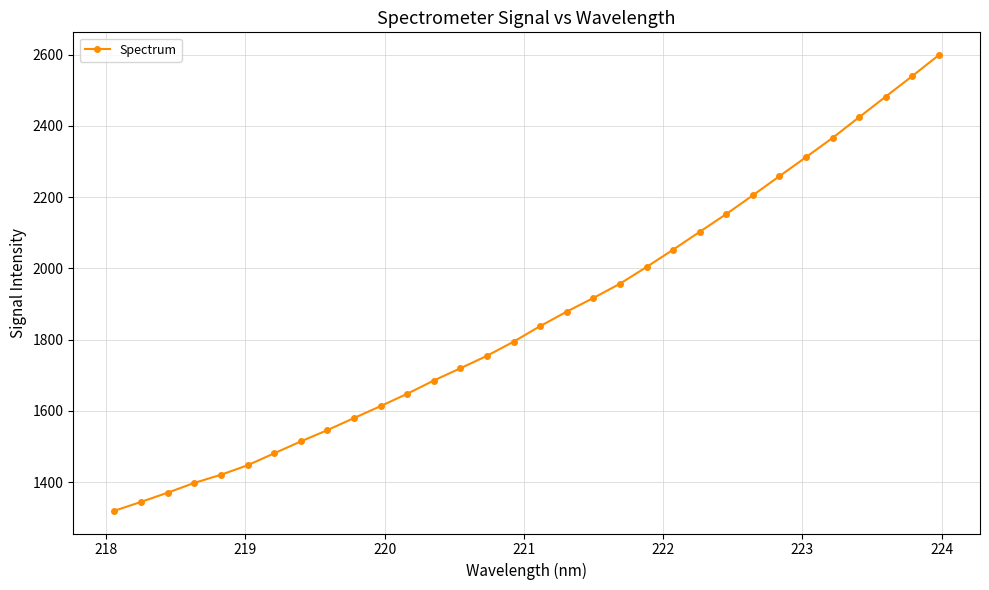

What is the smallest value displayed?

1319.6